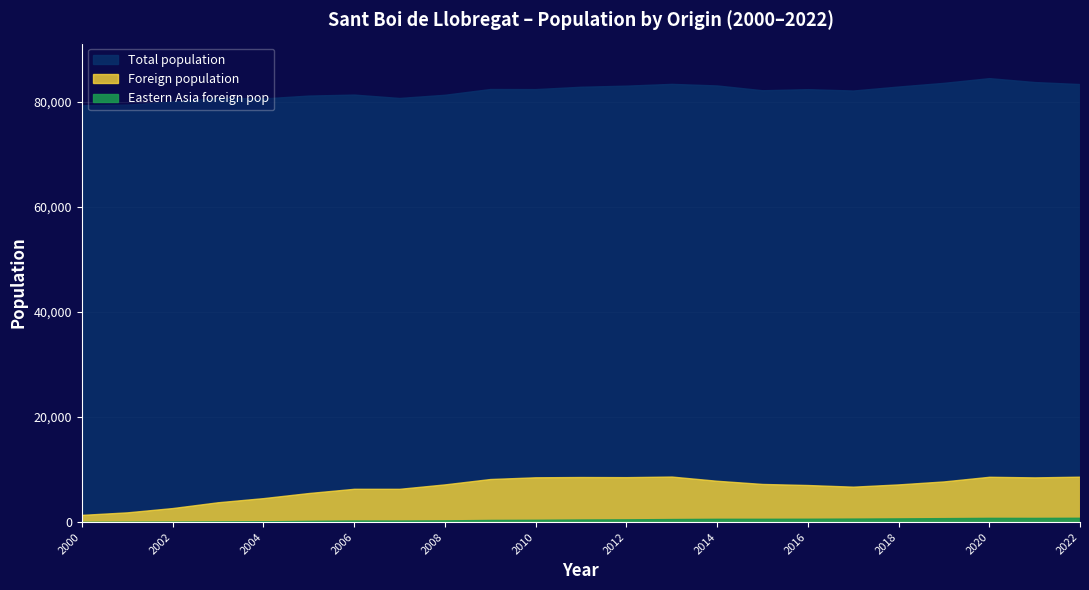

True or false: Foreign population has more than 1 interior local peaks.

True